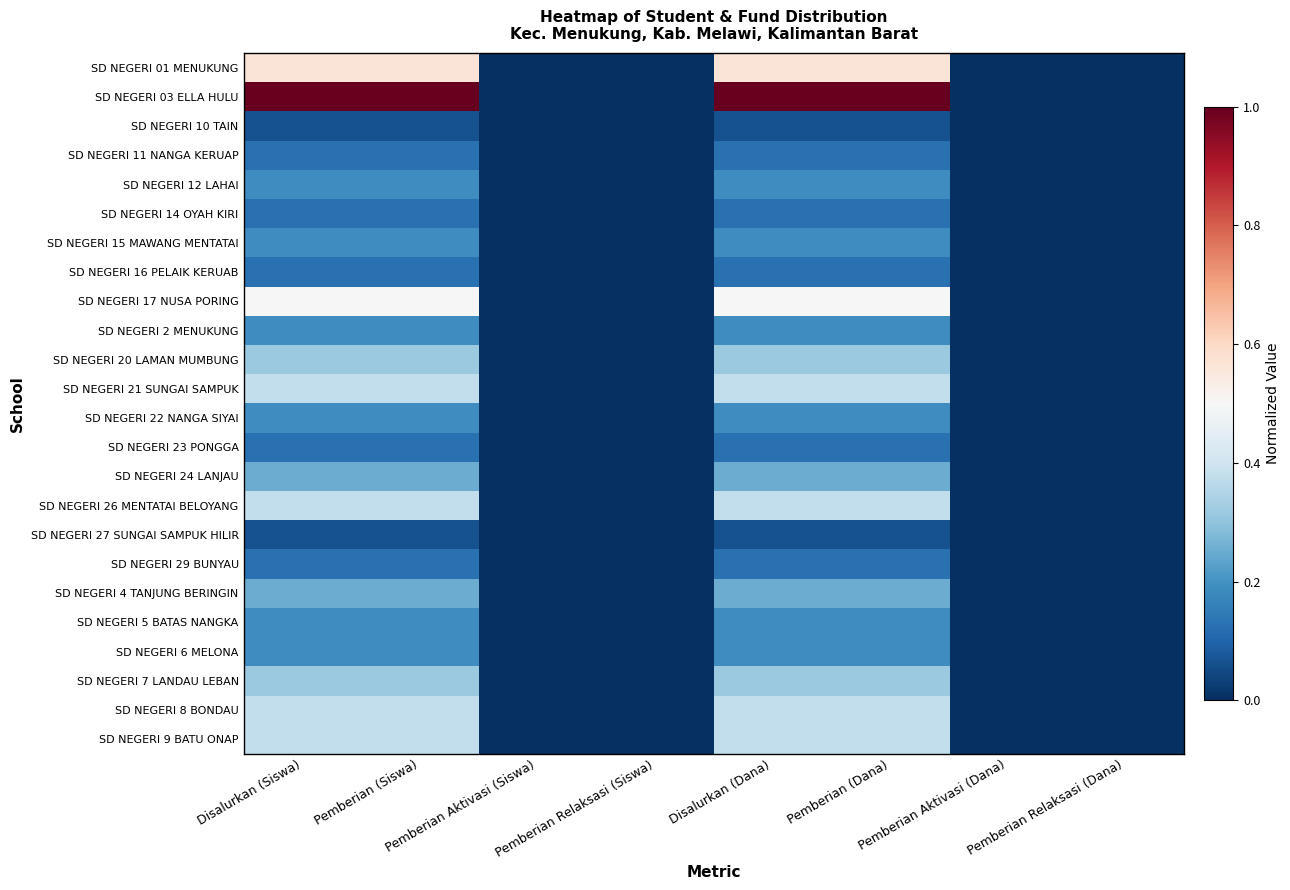

At Pemberian Relaksasi (Siswa), list the series in order from largest to smallest.

SD NEGERI 01 MENUKUNG, SD NEGERI 03 ELLA HULU, SD NEGERI 10 TAIN, SD NEGERI 11 NANGA KERUAP, SD NEGERI 12 LAHAI, SD NEGERI 14 OYAH KIRI, SD NEGERI 15 MAWANG MENTATAI, SD NEGERI 16 PELAIK KERUAB, SD NEGERI 17 NUSA PORING, SD NEGERI 2 MENUKUNG, SD NEGERI 20 LAMAN MUMBUNG, SD NEGERI 21 SUNGAI SAMPUK, SD NEGERI 22 NANGA SIYAI, SD NEGERI 23 PONGGA, SD NEGERI 24 LANJAU, SD NEGERI 26 MENTATAI BELOYANG, SD NEGERI 27 SUNGAI SAMPUK HILIR, SD NEGERI 29 BUNYAU, SD NEGERI 4 TANJUNG BERINGIN, SD NEGERI 5 BATAS NANGKA, SD NEGERI 6 MELONA, SD NEGERI 7 LANDAU LEBAN, SD NEGERI 8 BONDAU, SD NEGERI 9 BATU ONAP